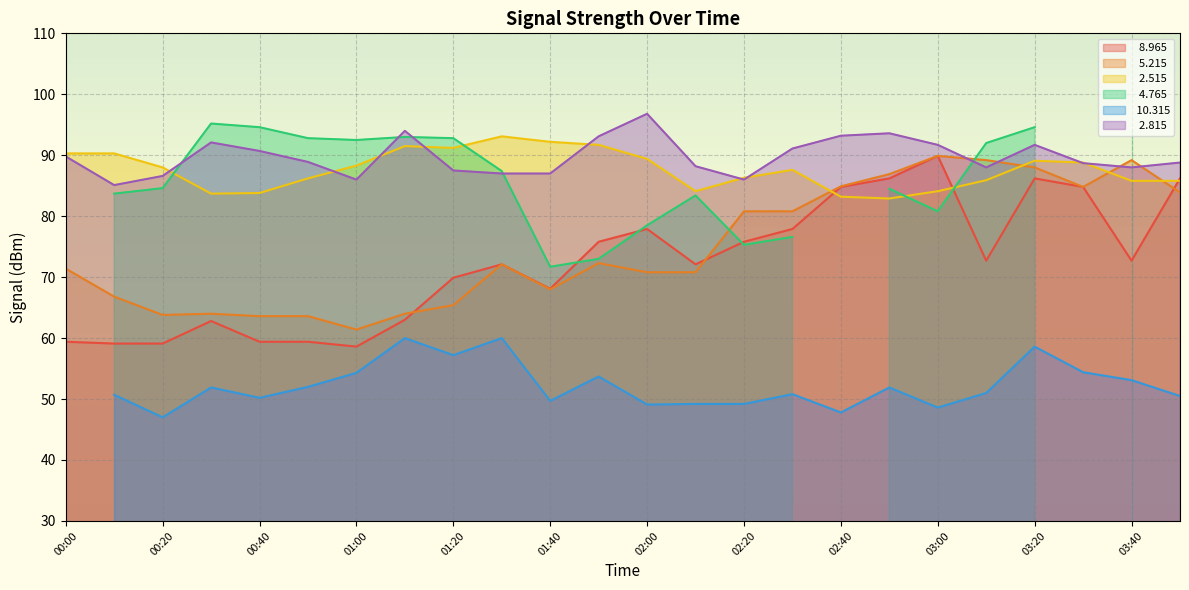

What is the difference between the maximum and minimum values in the   2.815 series?

11.7